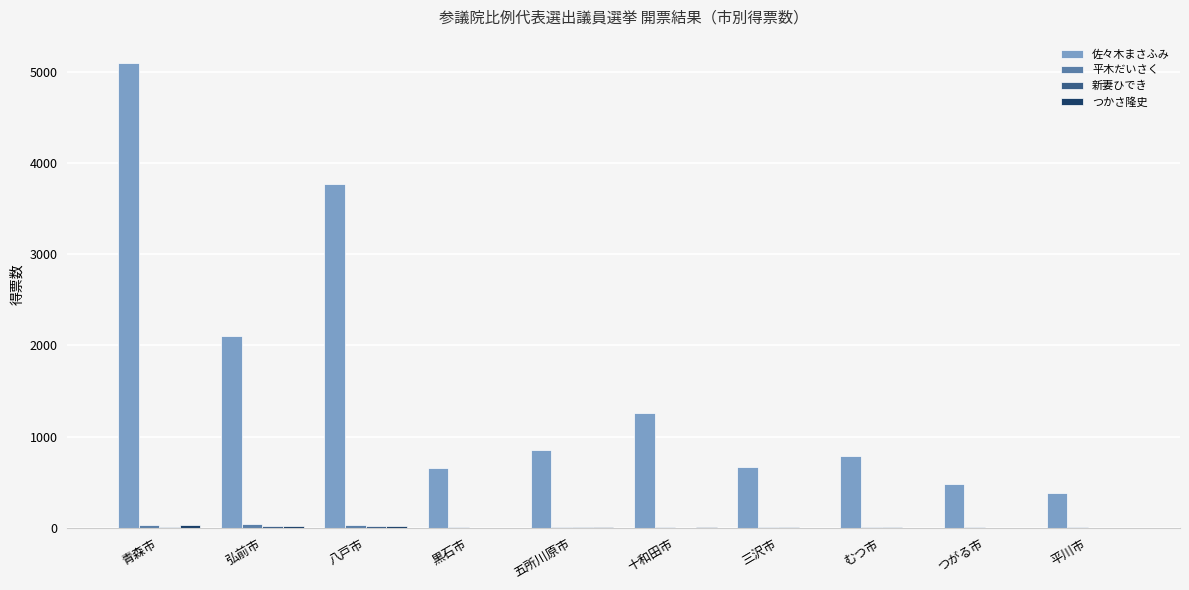

Which series changed the most between 五所川原市 and 三沢市?

佐々木まさふみ